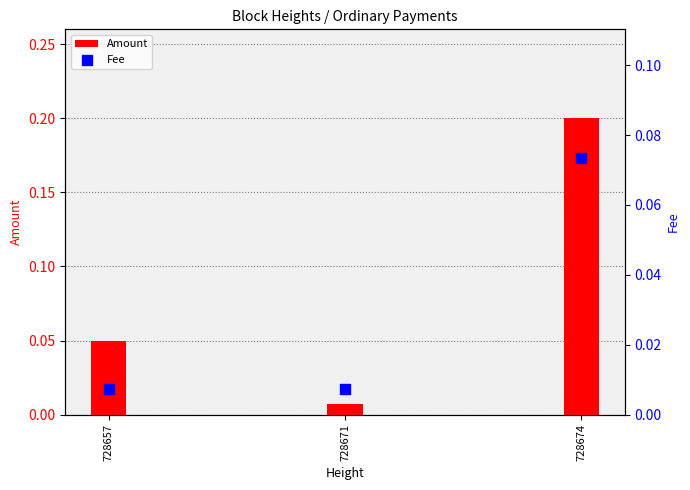

Which series reaches the maximum Y coordinate?

Amount